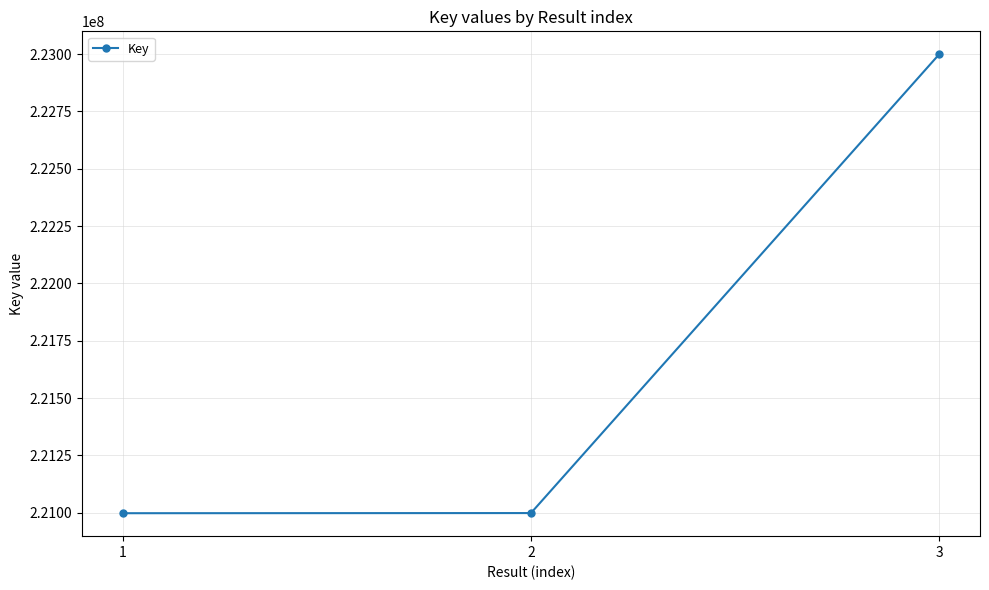

What is the approximate value at 3, to the nearest 100?

222999300